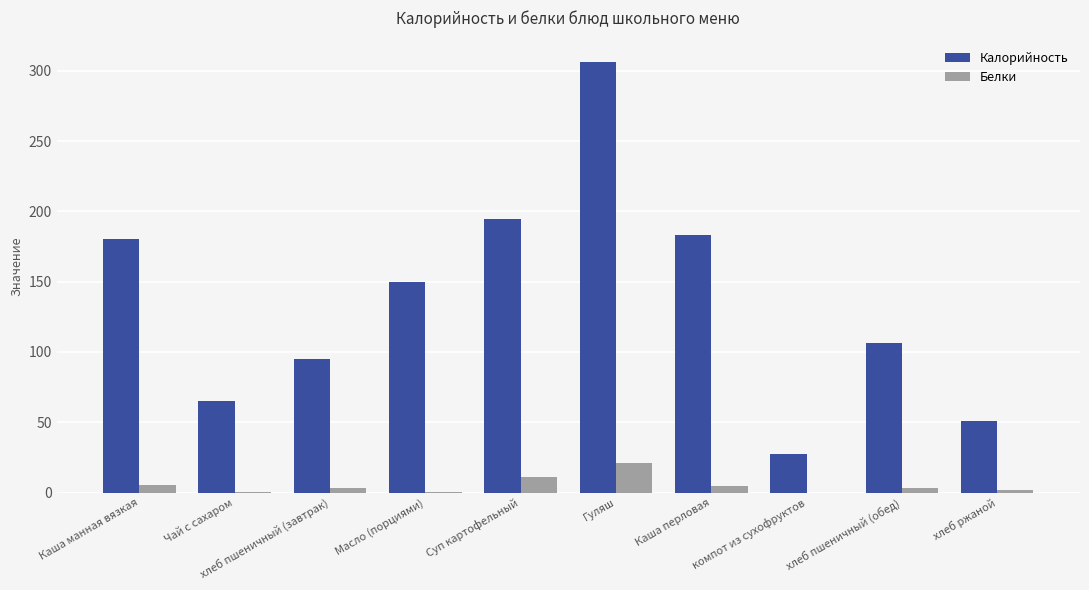

How many data points in Калорийность are above 149?

5